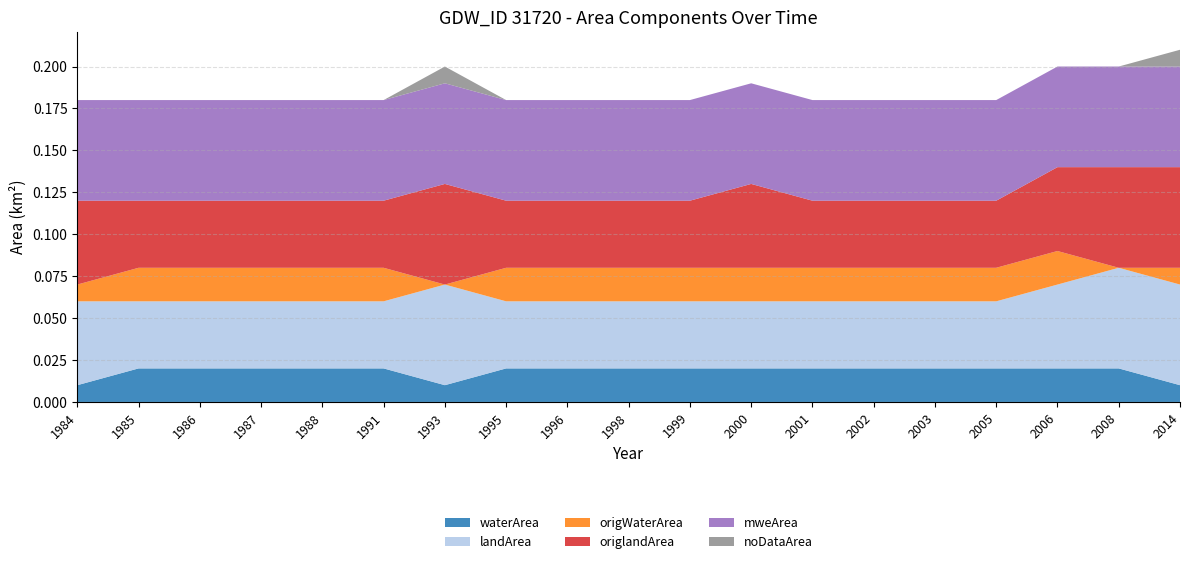

Reading left to right, transcribe all the data shown in this chart.

waterArea: 1984=0.0	1985=0.0	1986=0.0	1987=0.0	1988=0.0	1991=0.0	1993=0.0	1995=0.0	1996=0.0	1998=0.0	1999=0.0	2000=0.0	2001=0.0	2002=0.0	2003=0.0	2005=0.0	2006=0.0	2008=0.0	2014=0.0
landArea: 1984=0.1	1985=0.0	1986=0.0	1987=0.0	1988=0.0	1991=0.0	1993=0.1	1995=0.0	1996=0.0	1998=0.0	1999=0.0	2000=0.0	2001=0.0	2002=0.0	2003=0.0	2005=0.0	2006=0.1	2008=0.1	2014=0.1
origWaterArea: 1984=0.0	1985=0.0	1986=0.0	1987=0.0	1988=0.0	1991=0.0	1993=0.0	1995=0.0	1996=0.0	1998=0.0	1999=0.0	2000=0.0	2001=0.0	2002=0.0	2003=0.0	2005=0.0	2006=0.0	2008=0.0	2014=0.0
origlandArea: 1984=0.1	1985=0.0	1986=0.0	1987=0.0	1988=0.0	1991=0.0	1993=0.1	1995=0.0	1996=0.0	1998=0.0	1999=0.0	2000=0.1	2001=0.0	2002=0.0	2003=0.0	2005=0.0	2006=0.1	2008=0.1	2014=0.1
mweArea: 1984=0.1	1985=0.1	1986=0.1	1987=0.1	1988=0.1	1991=0.1	1993=0.1	1995=0.1	1996=0.1	1998=0.1	1999=0.1	2000=0.1	2001=0.1	2002=0.1	2003=0.1	2005=0.1	2006=0.1	2008=0.1	2014=0.1
noDataArea: 1984=0.0	1985=0.0	1986=0.0	1987=0.0	1988=0.0	1991=0.0	1993=0.0	1995=0.0	1996=0.0	1998=0.0	1999=0.0	2000=0.0	2001=0.0	2002=0.0	2003=0.0	2005=0.0	2006=0.0	2008=0.0	2014=0.0